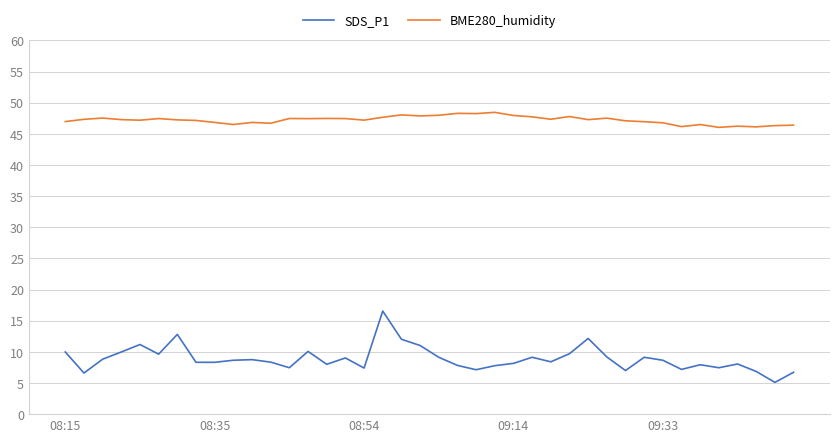

True or false: SDS_P1 and BME280_humidity intersect in this chart.

False